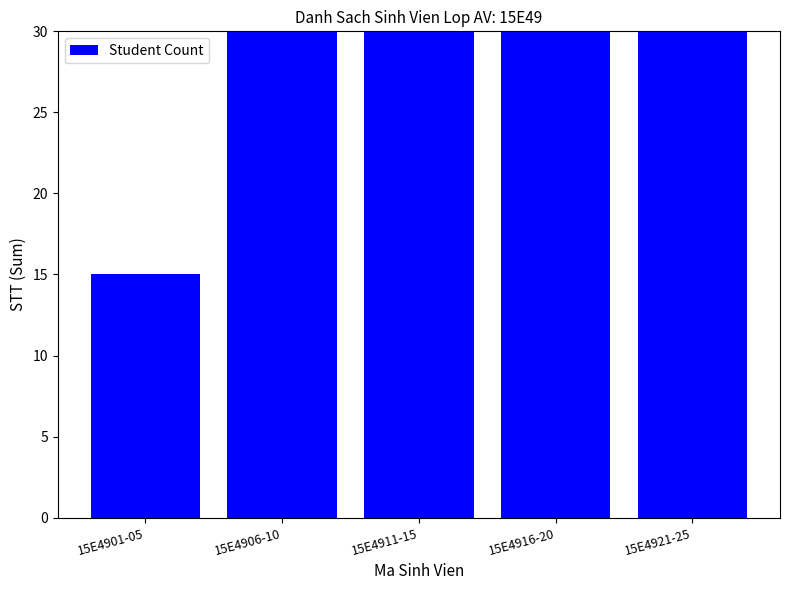

Rank the categories by value from highest to lowest.

15E4921-25, 15E4916-20, 15E4911-15, 15E4906-10, 15E4901-05